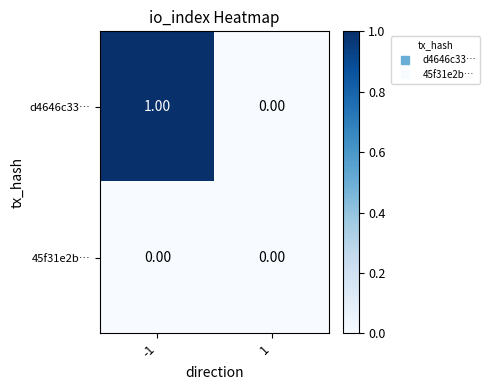

Between -1 and 1, which series saw the biggest shift?

d4646c33…